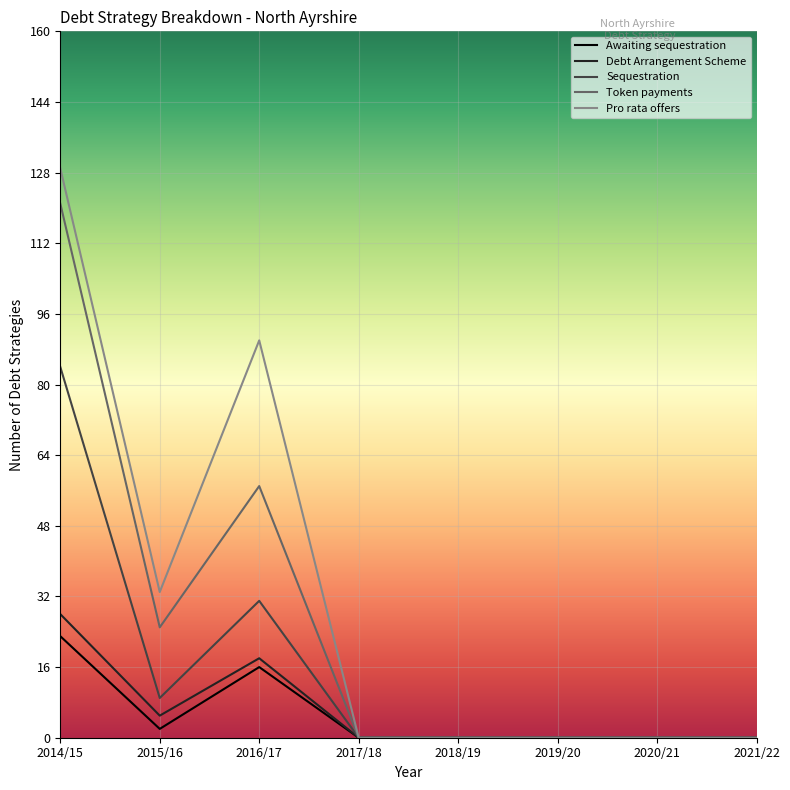

True or false: Awaiting sequestration has more than 2 points higher than both neighbors.

False